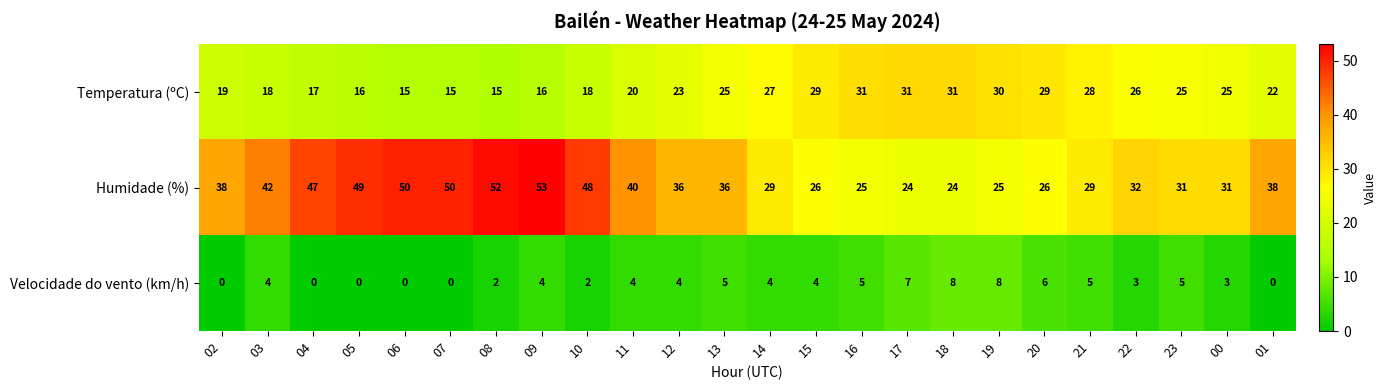

What is the difference between the maximum and second lowest values in the Humidade (%) series?

29